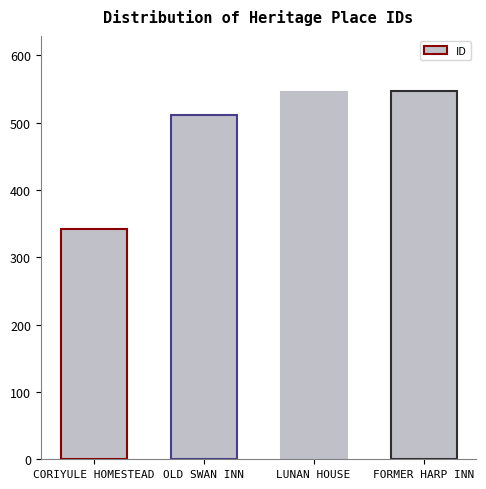

What is the difference between the maximum and minimum values?

205